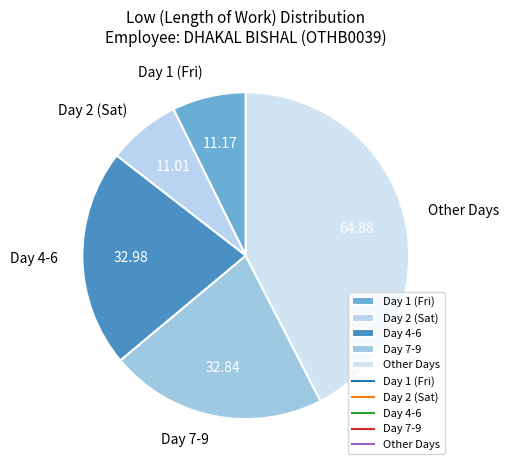

Between Other Days and Day 1 (Fri), which is larger?

Other Days